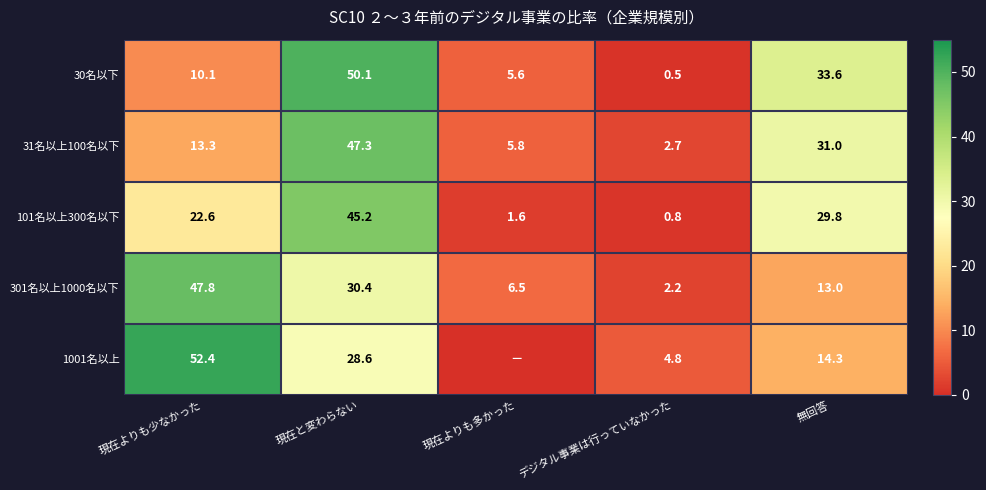

What is the difference between the highest and lowest values at 無回答?

20.6